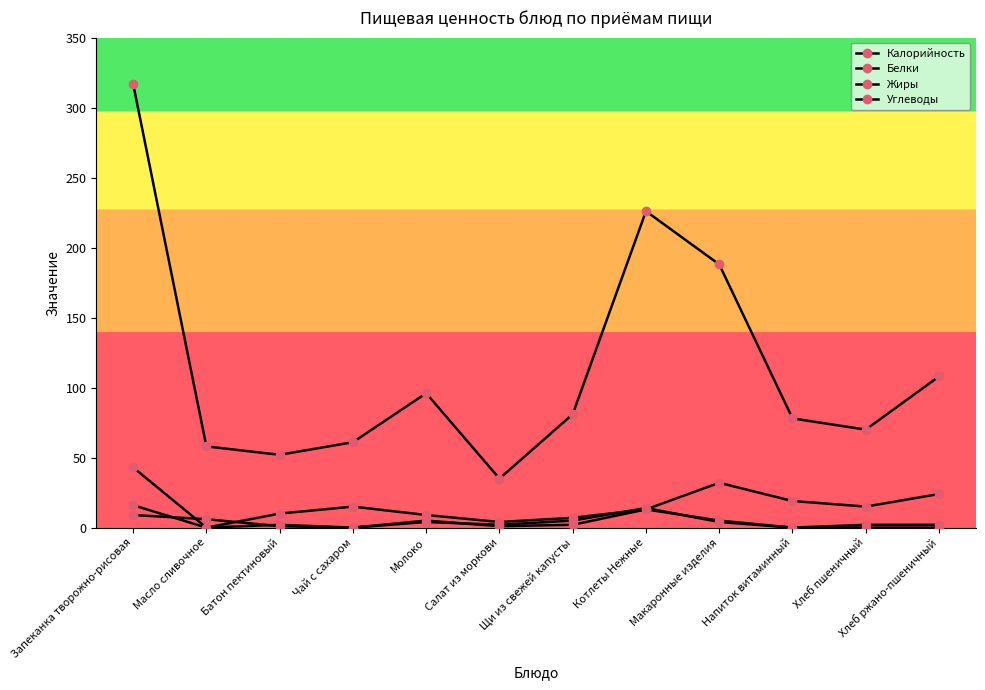

Is this an area chart (filled region under the line)?

No